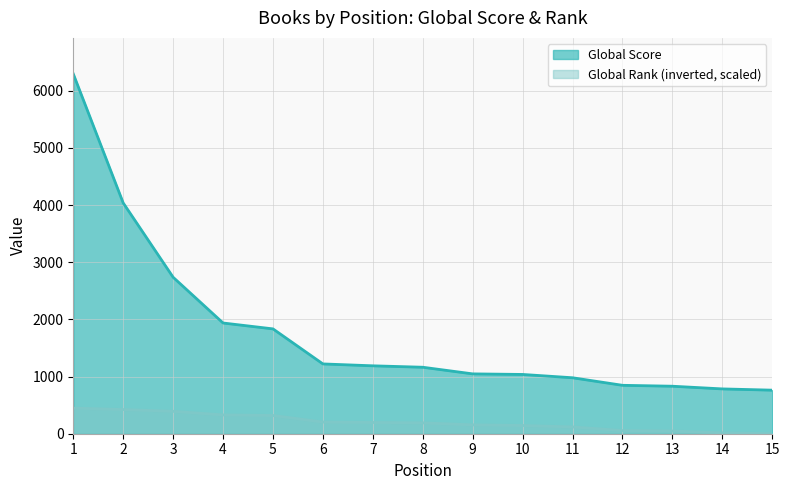

At which label does Global Score first exceed 1163?

1